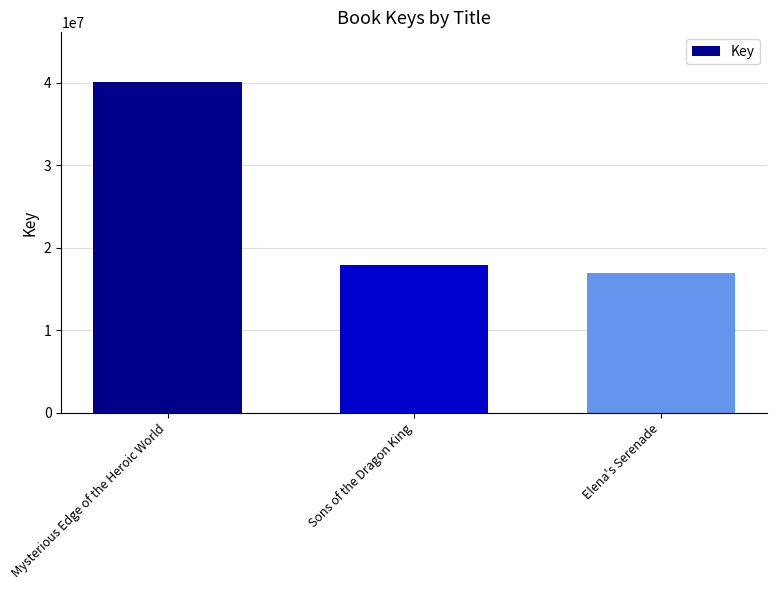

What is the sum of the values at Elena's Serenade and Sons of the Dragon King?

34899372